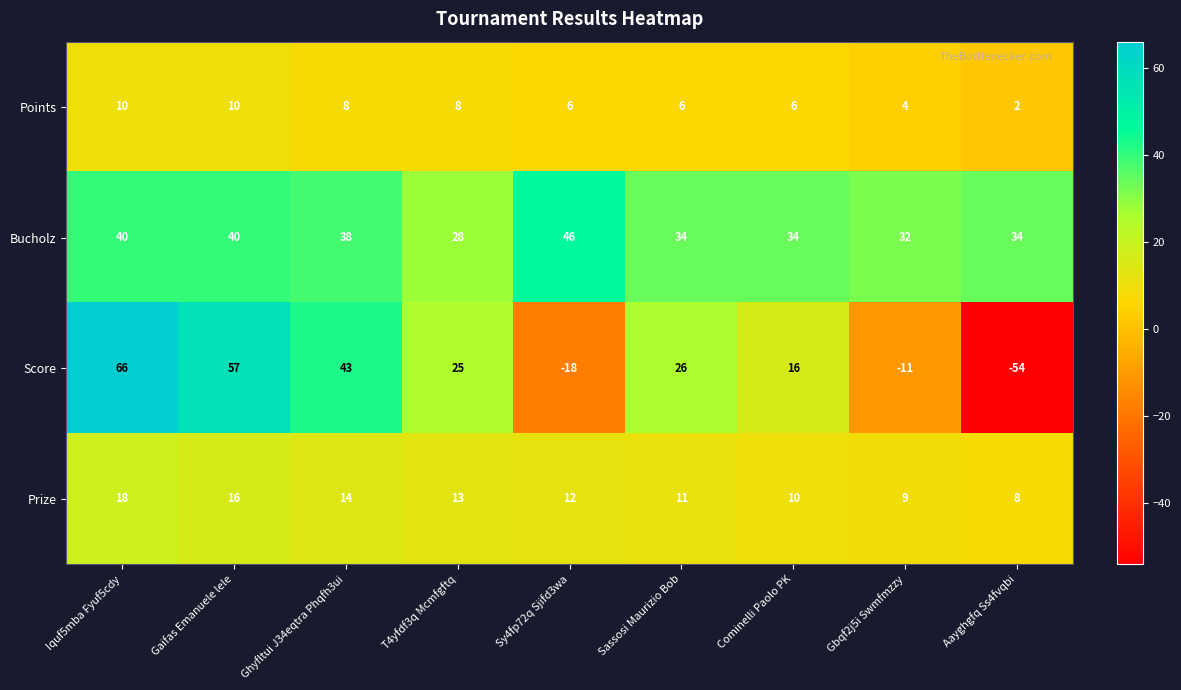

What is the difference between the second highest and second lowest values in the Points series?

6